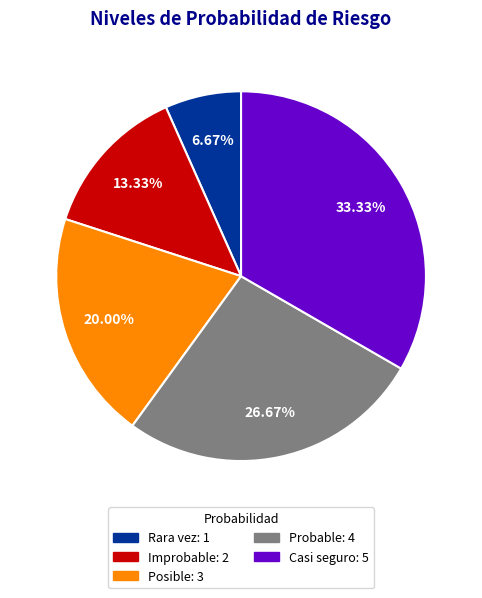

Does Probable account for over 50% of the chart?

No